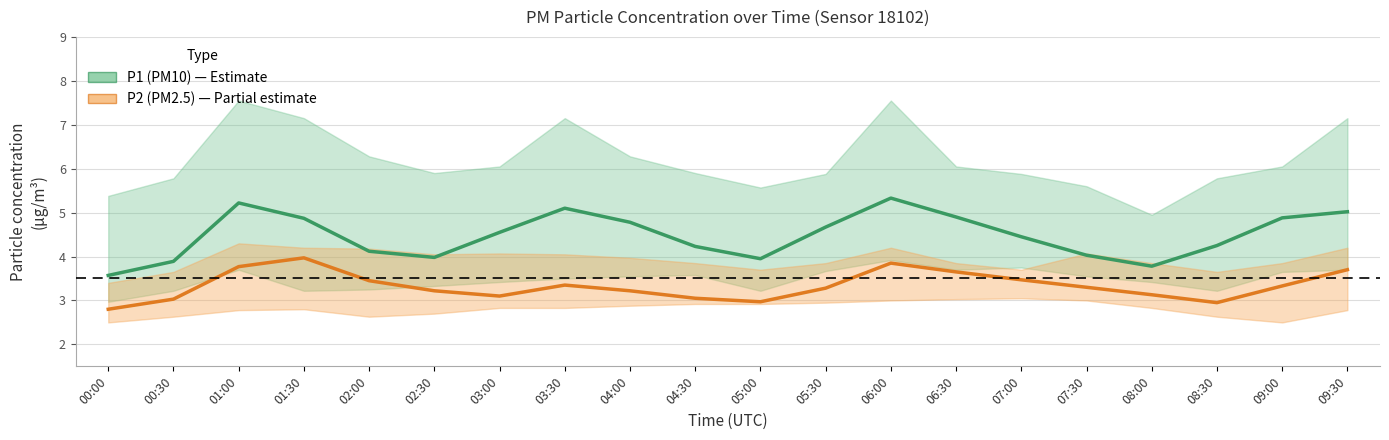

True or false: P1 (PM10) has more than 2 points higher than both neighbors.

True